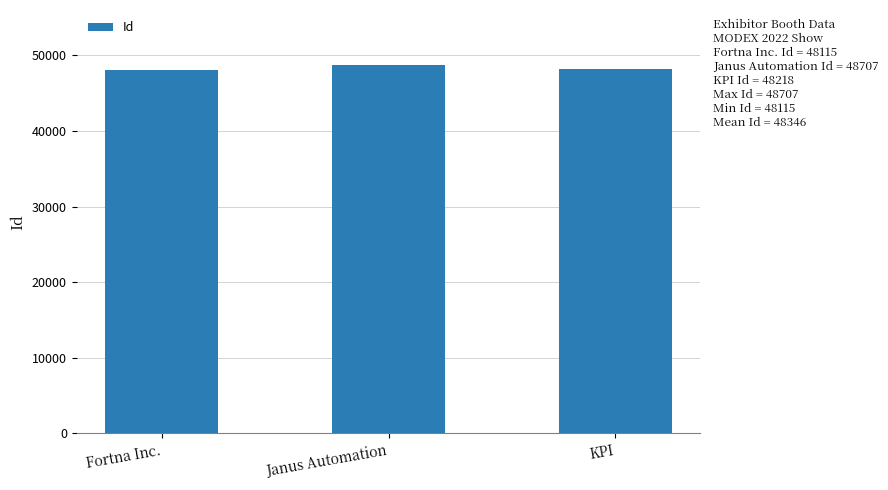

What is the approximate value at Fortna Inc.?

48115